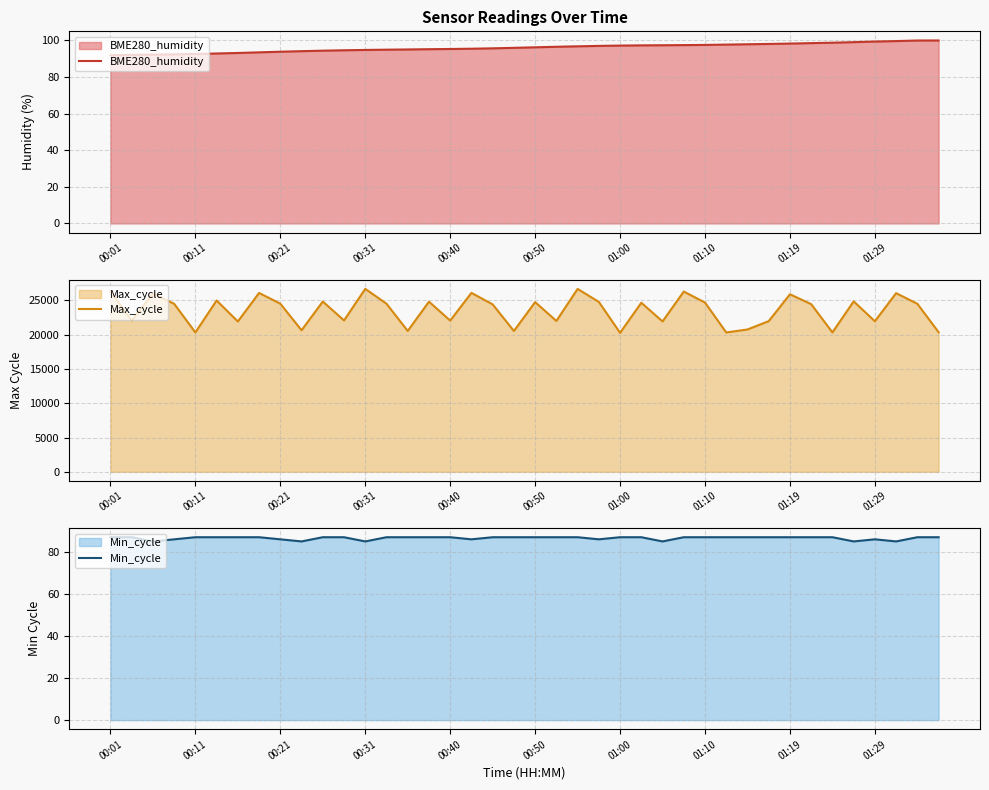

How many interior local peaks does the Min_cycle series have?

1